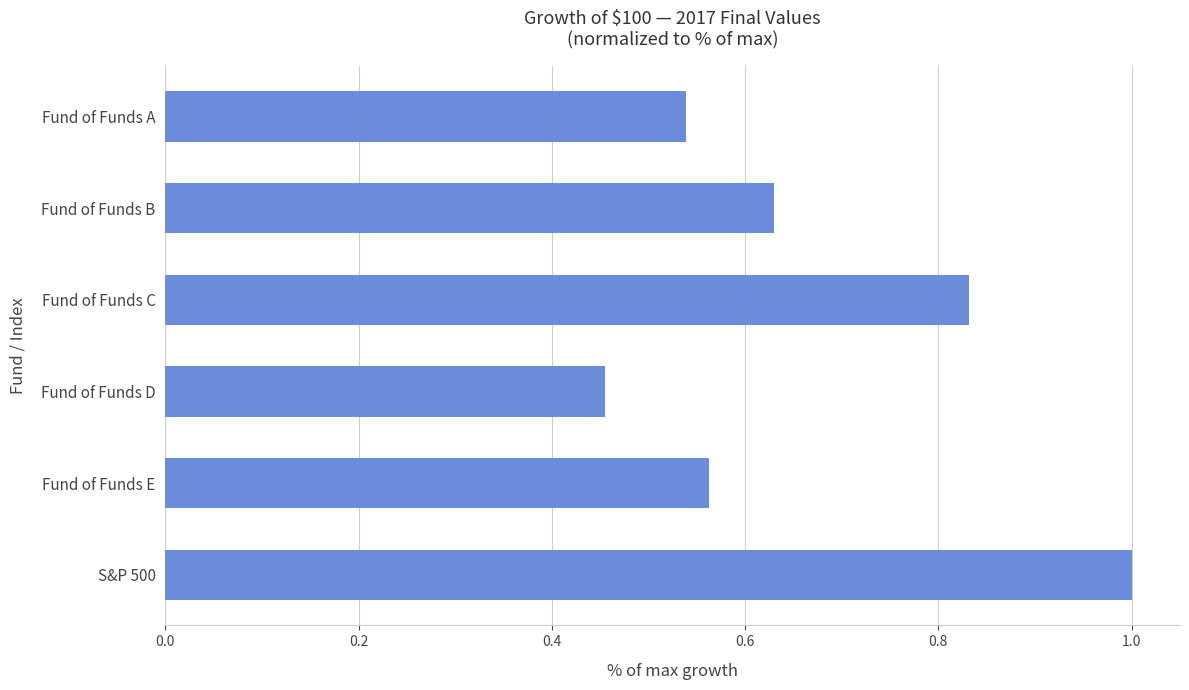

What is the sum of all values?

4.0